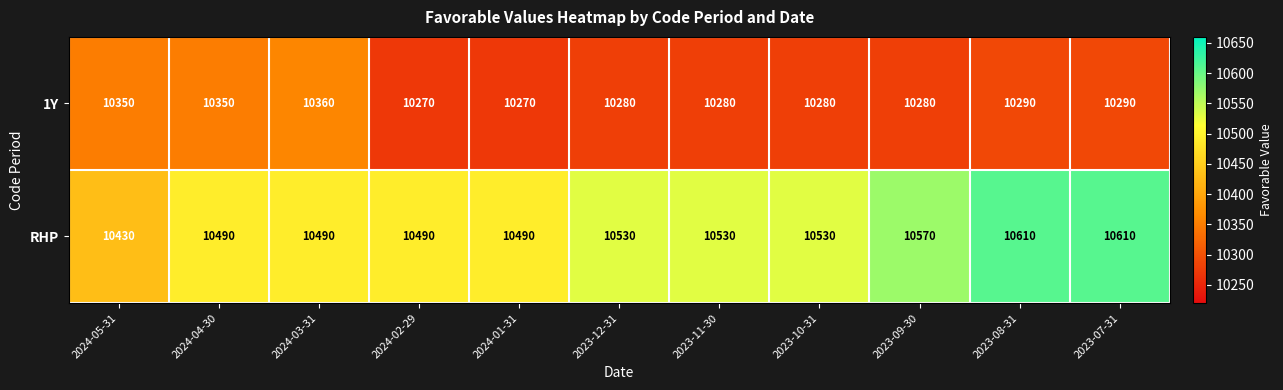

Which series has the largest range (max minus min)?

RHP